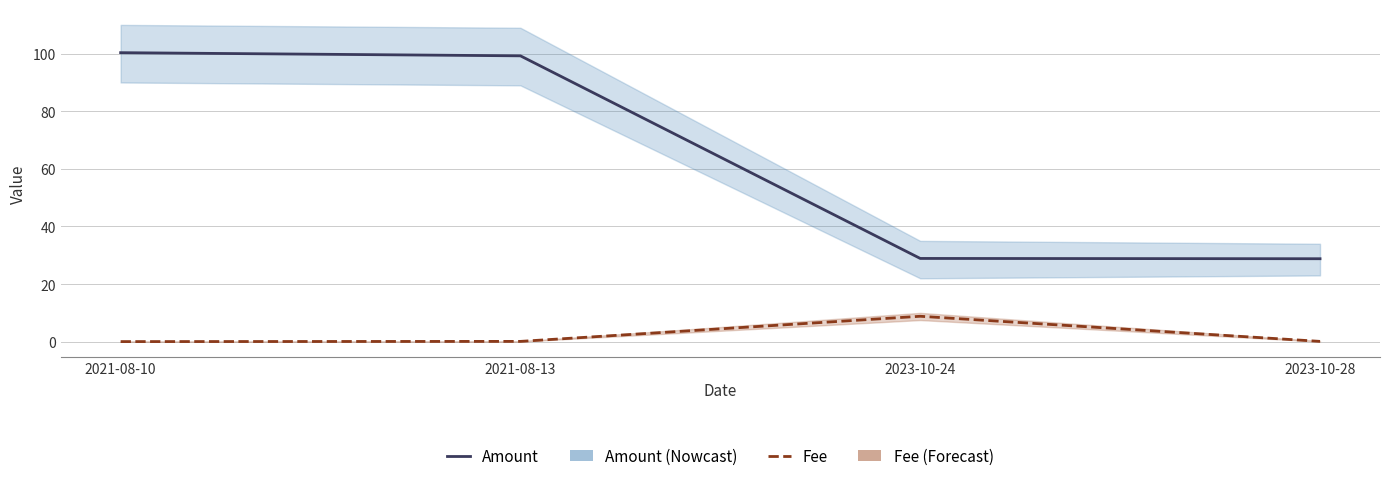

List the series in order of their peak value, lowest first.

Fee, Amount